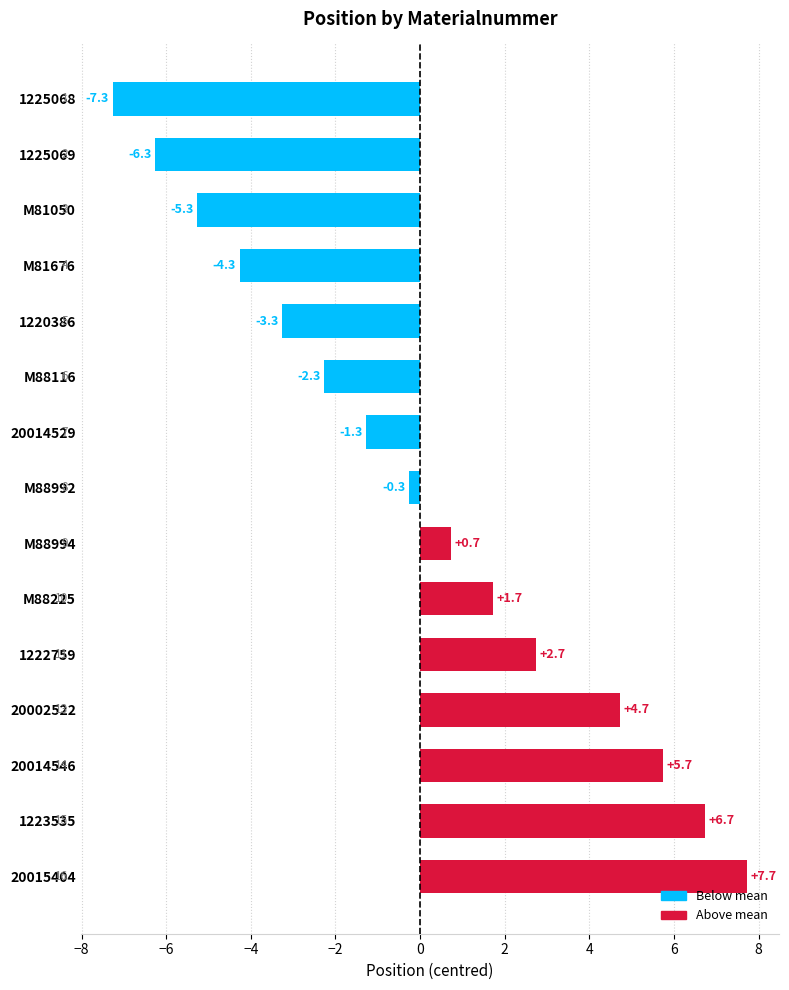

What is the approximate value at M81676?

-4.3